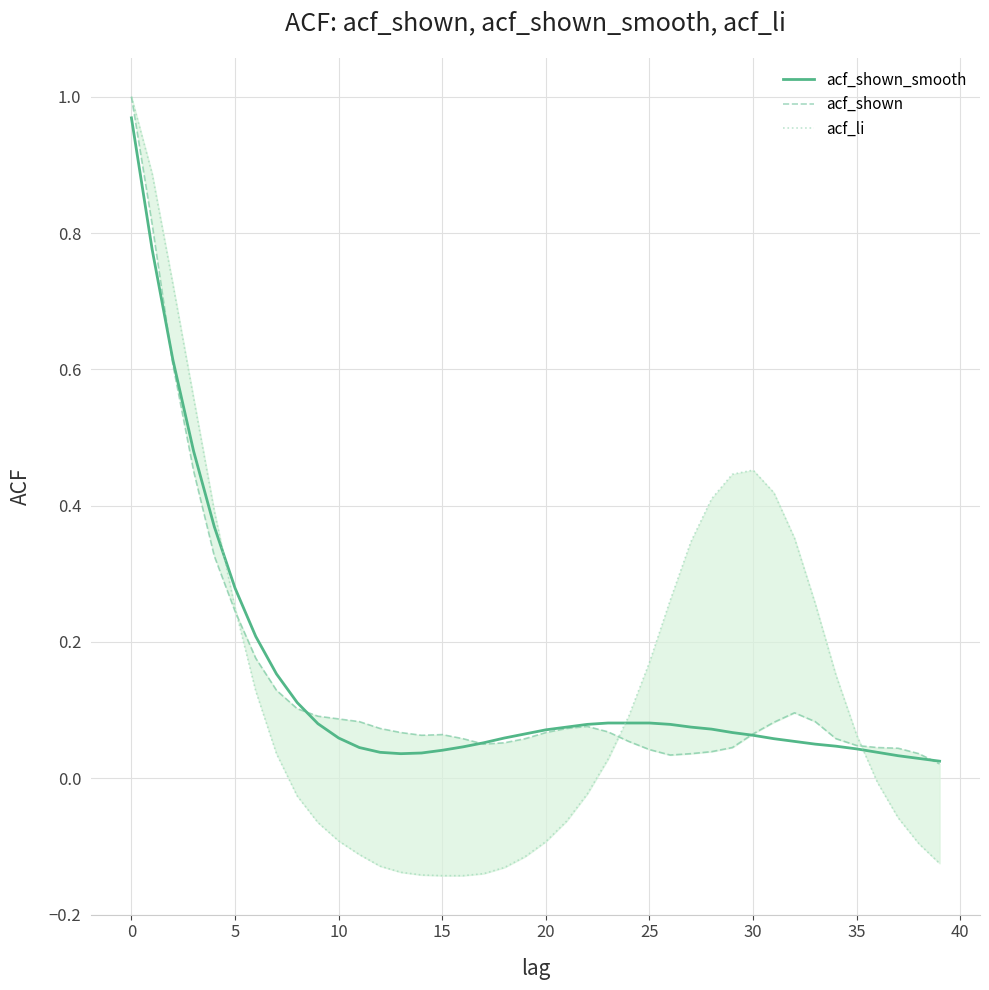

What is the spread (max minus min) of values at 12?

0.2